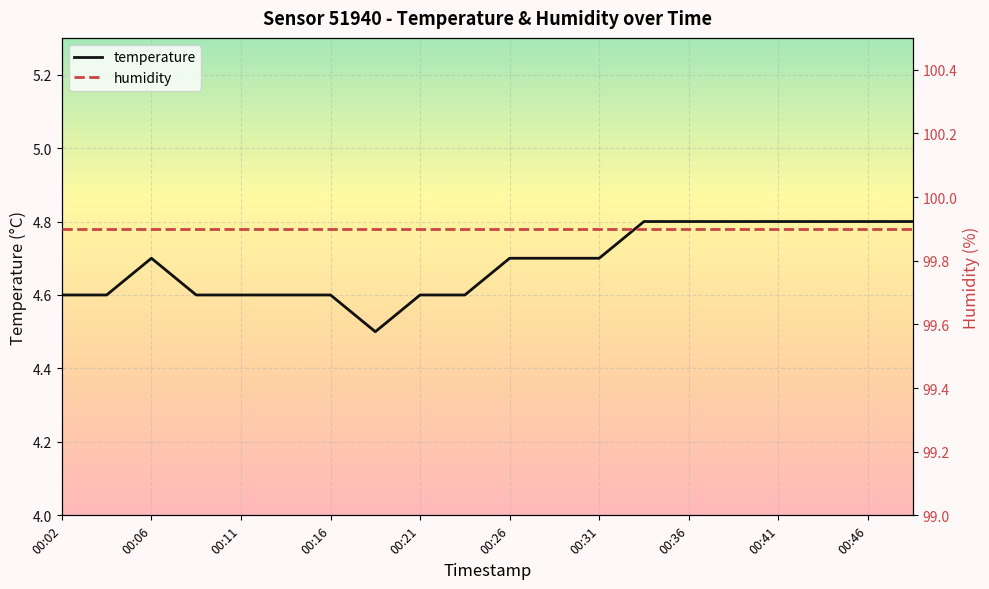

The value of temperature at 00:11 is 8.0. True or false?

False